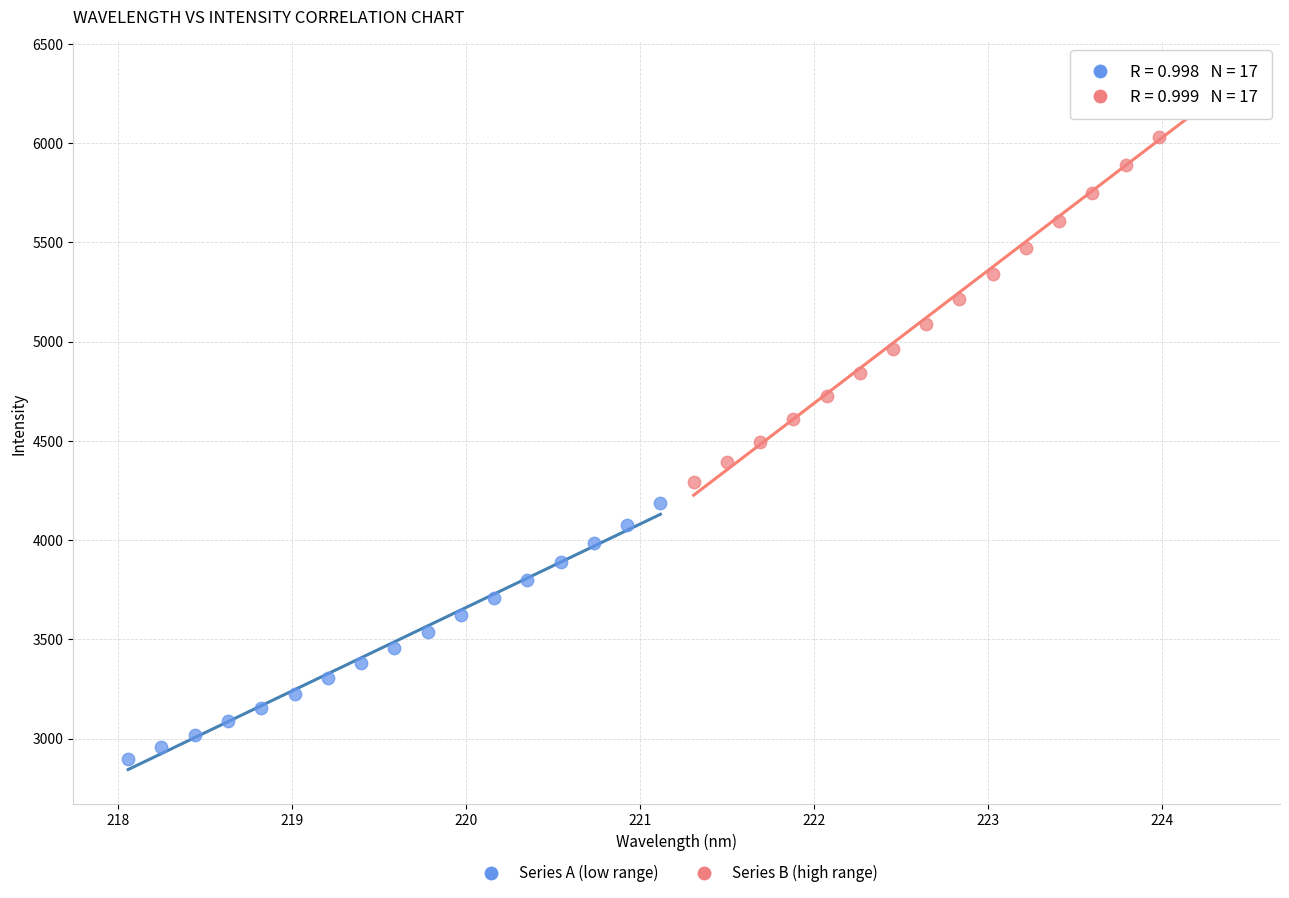

What are all the series names shown in the legend?

Series A (low range), Series B (high range)